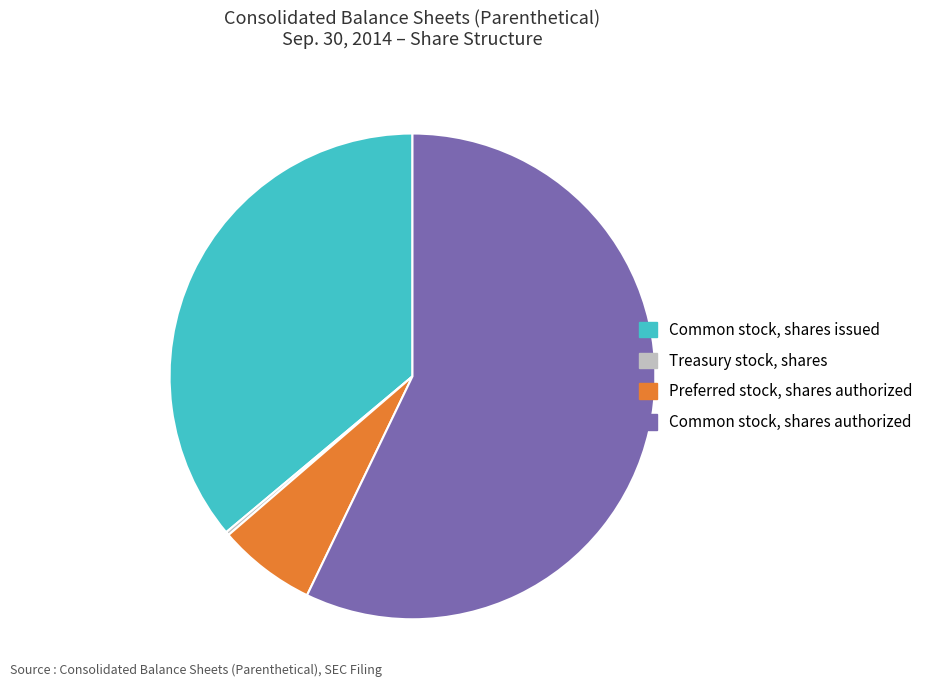

Combined, do Common stock, shares authorized and Preferred stock, shares authorized account for over 50%?

Yes